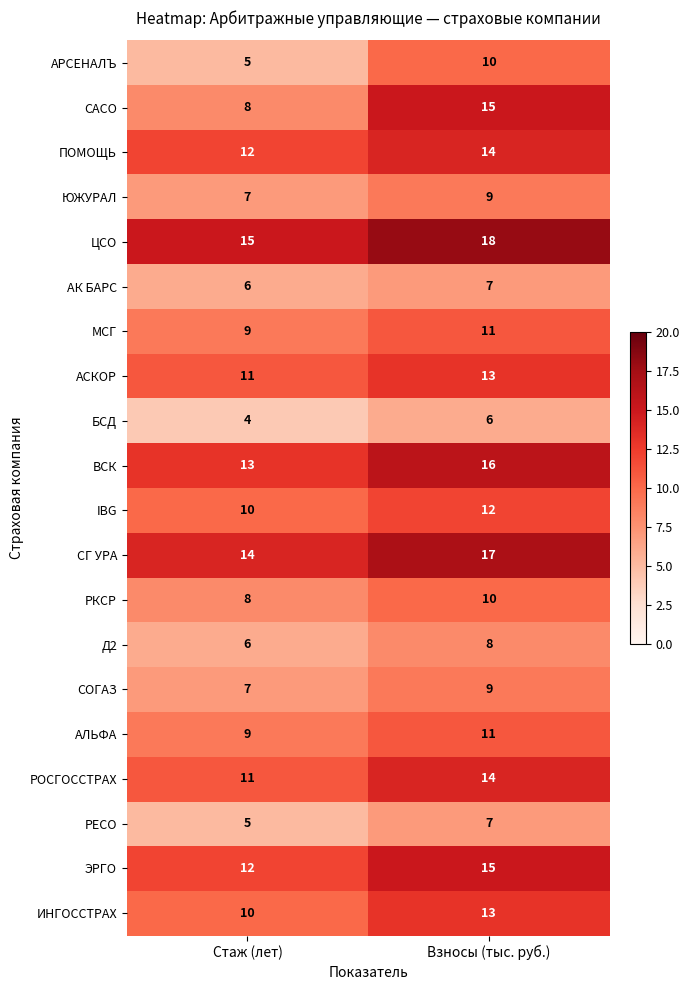

What is the minimum value shown in the chart?

4